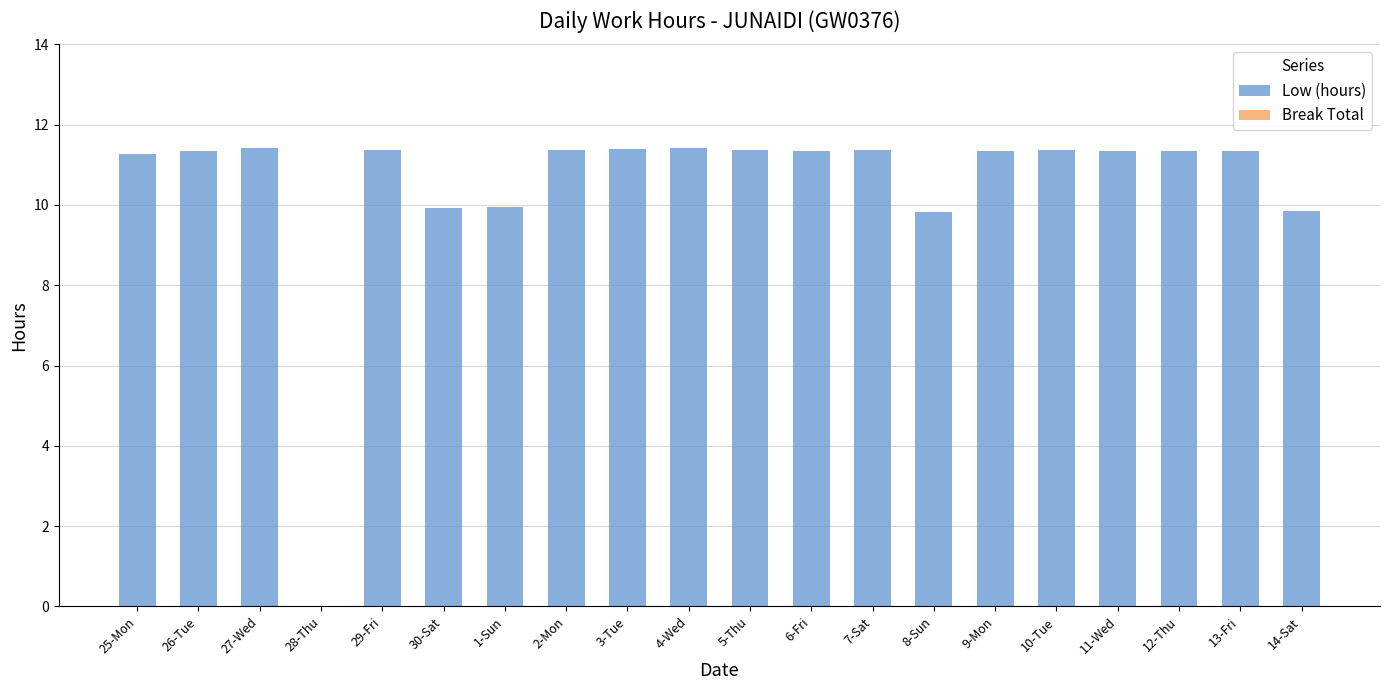

What is the change in value from 4-Wed to 14-Sat?

-1.6